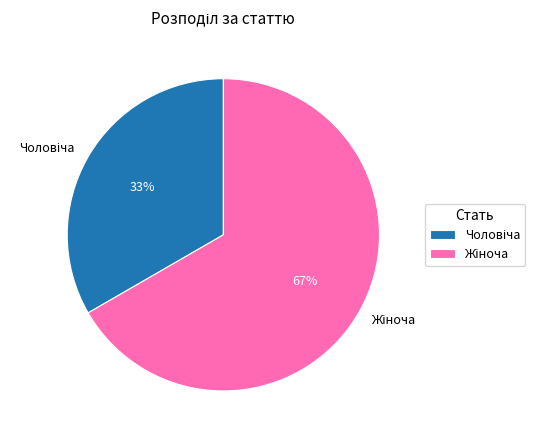

Is there a majority slice in this chart?

Yes